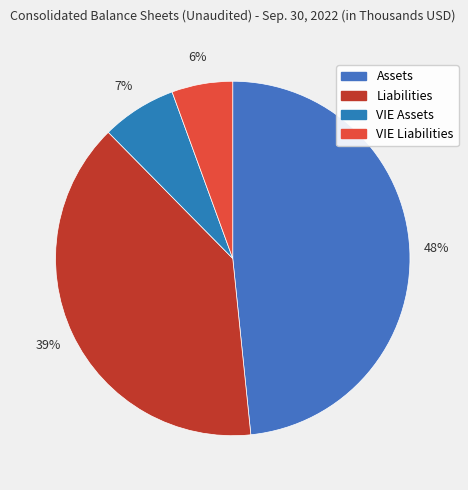

True or false: Liabilities accounts for 48% of the total.

False